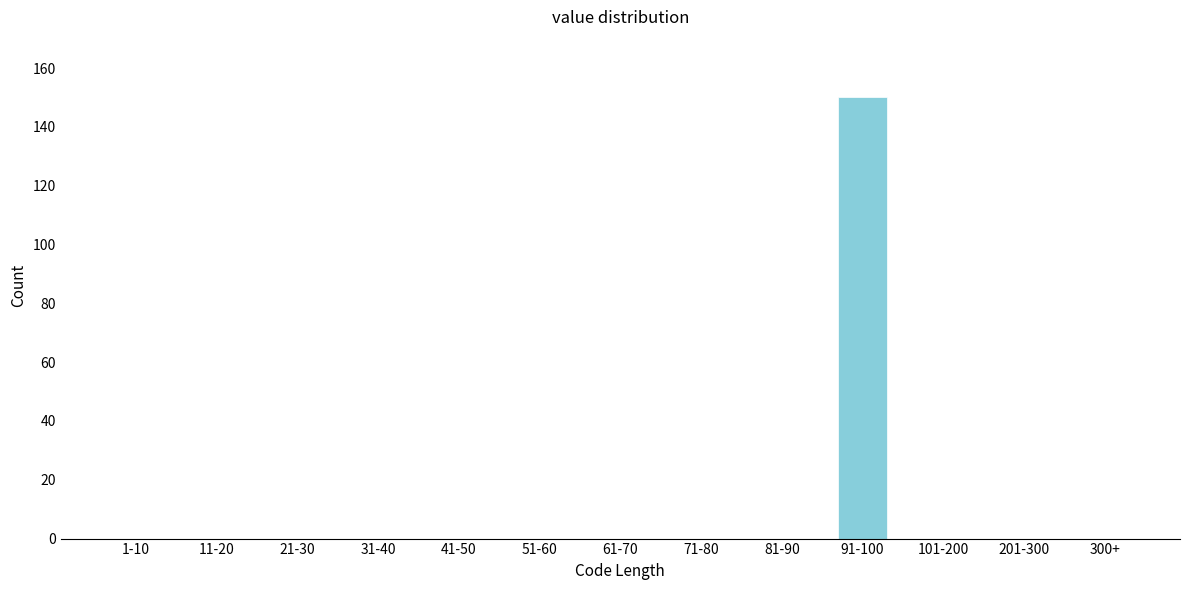

Reading right to left, transcribe all the data shown in this chart.

300+=0	201-300=0	101-200=0	91-100=150	81-90=0	71-80=0	61-70=0	51-60=0	41-50=0	31-40=0	21-30=0	11-20=0	1-10=0